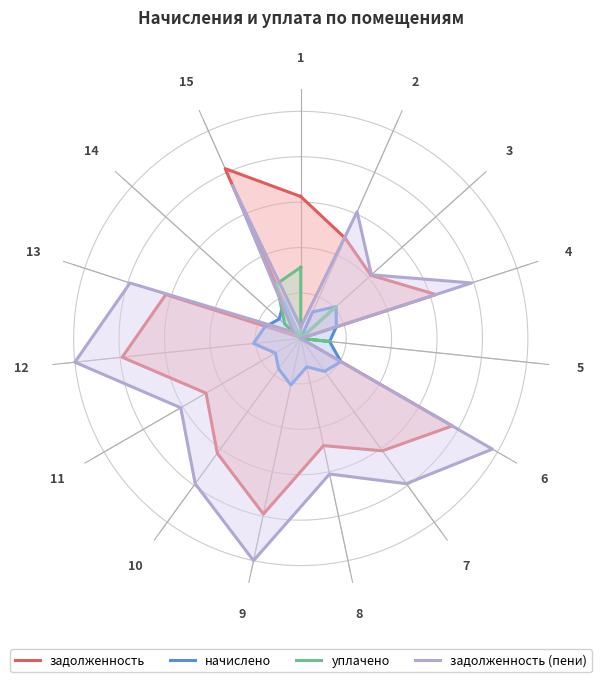

What is the difference between the second highest and second lowest values in the уплачено series?

0.3